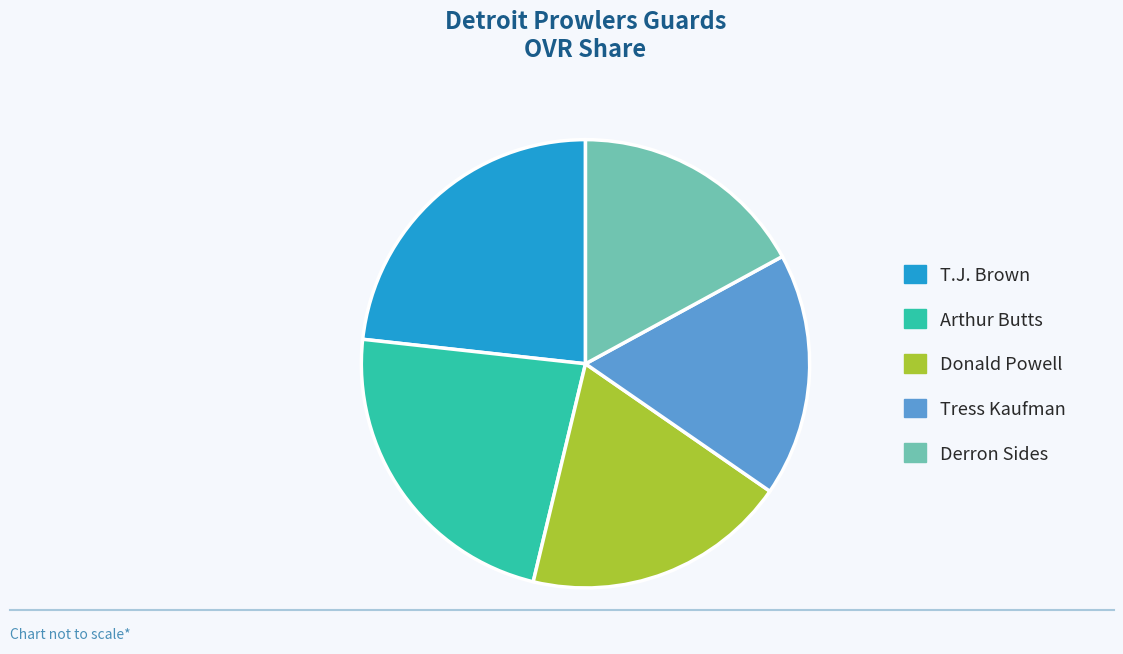

How many segments does this pie chart have?

5